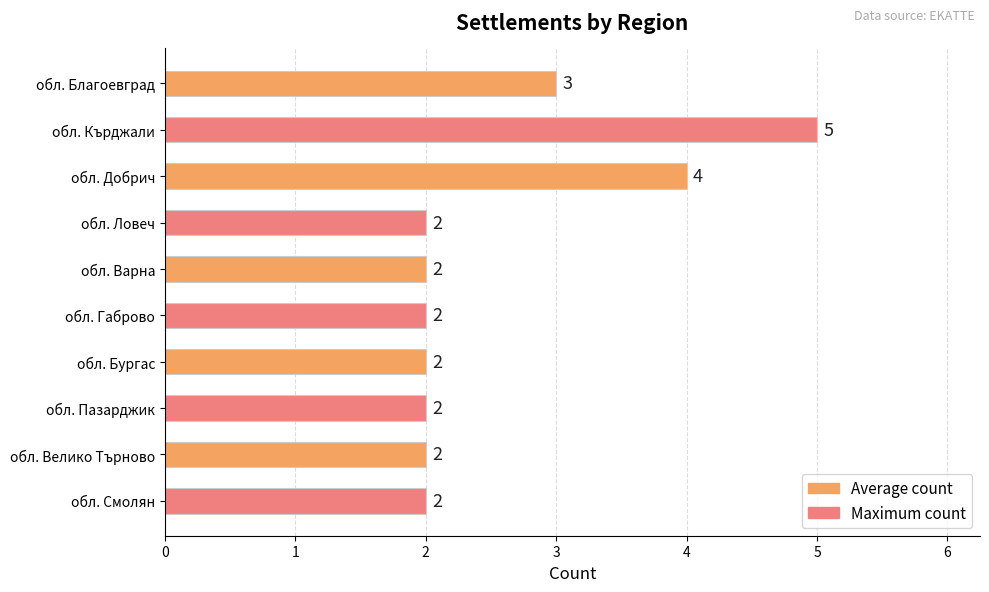

How many values are between 2 and 3?

8